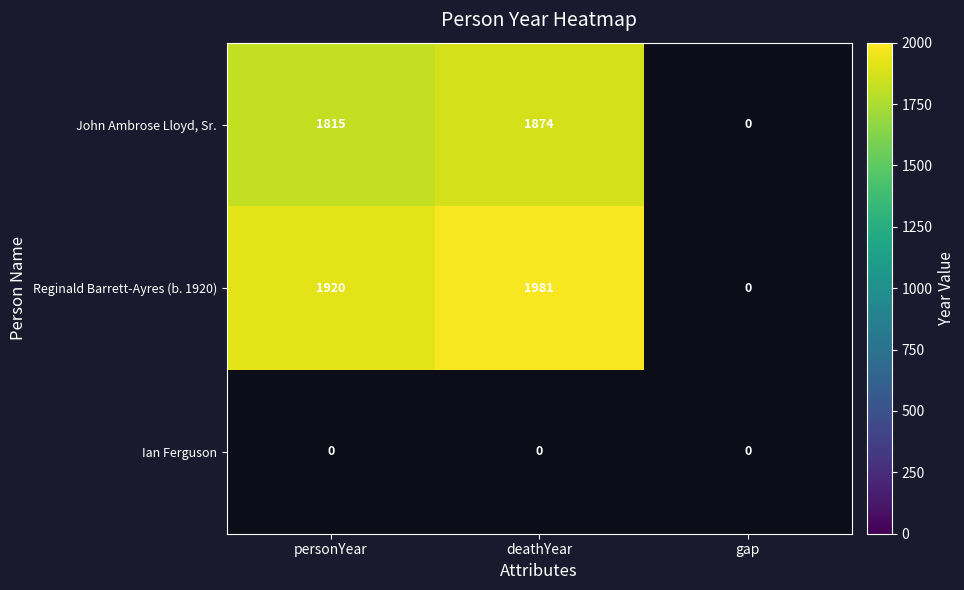

How many series are shown in this chart?

3